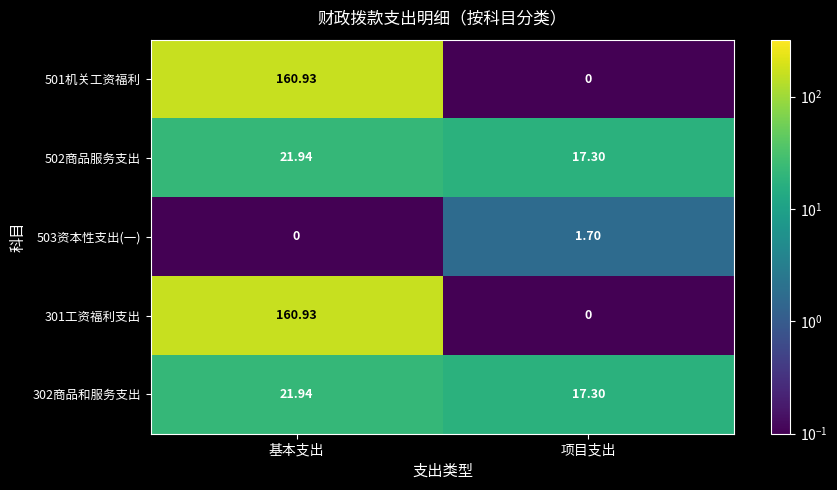

Rank the categories by 302商品和服务支出 value from lowest to highest.

项目支出, 基本支出